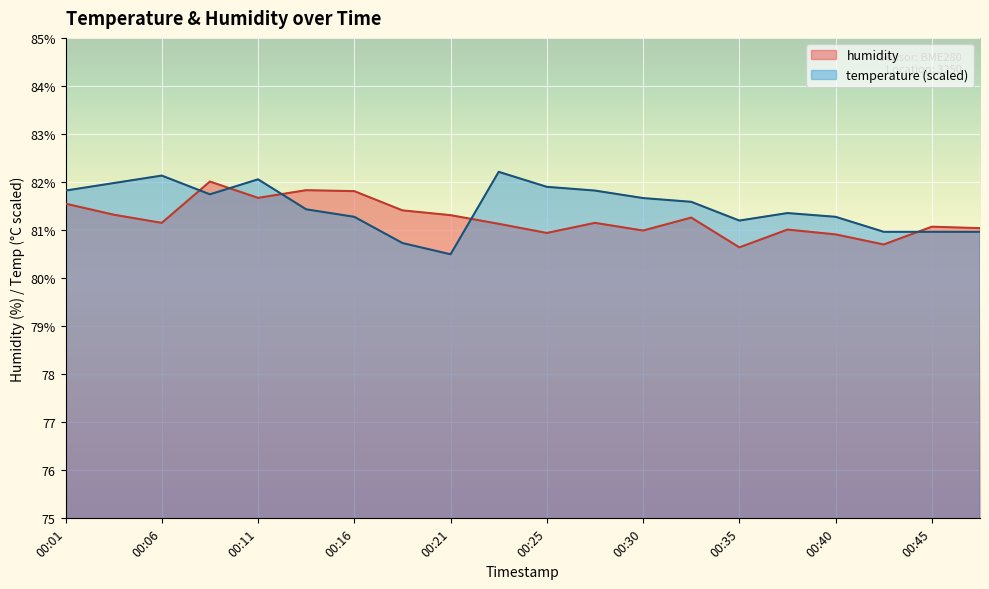

Which has a higher value, 00:33 or 00:21?

00:33